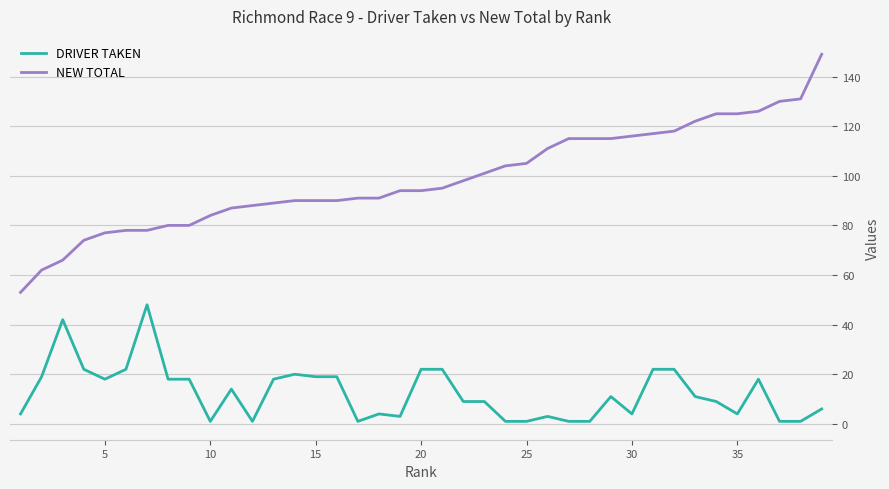

Which series has the largest total across all categories?

NEW TOTAL